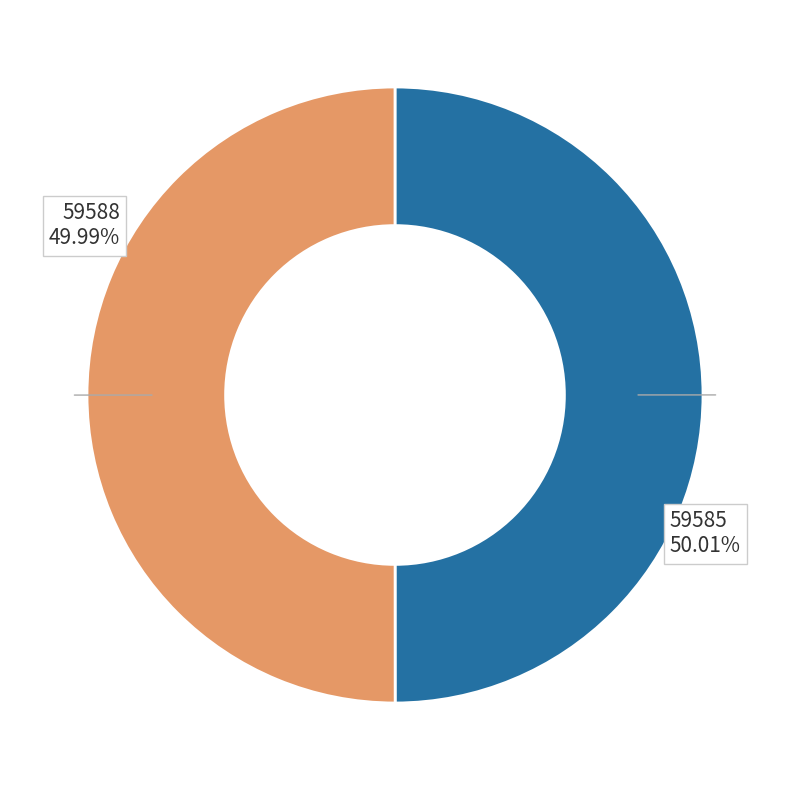

Is there a majority slice in this chart?

Yes